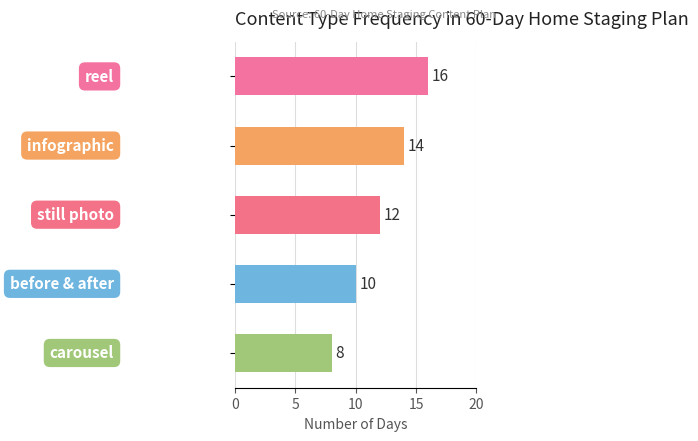

How many values are between 10 and 14?

3